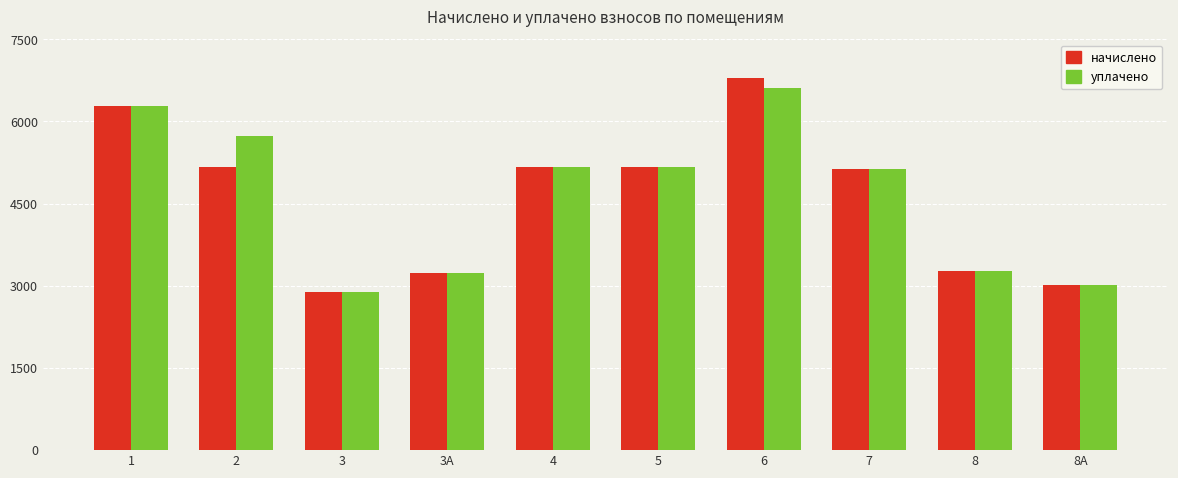

How many series are shown in this chart?

2